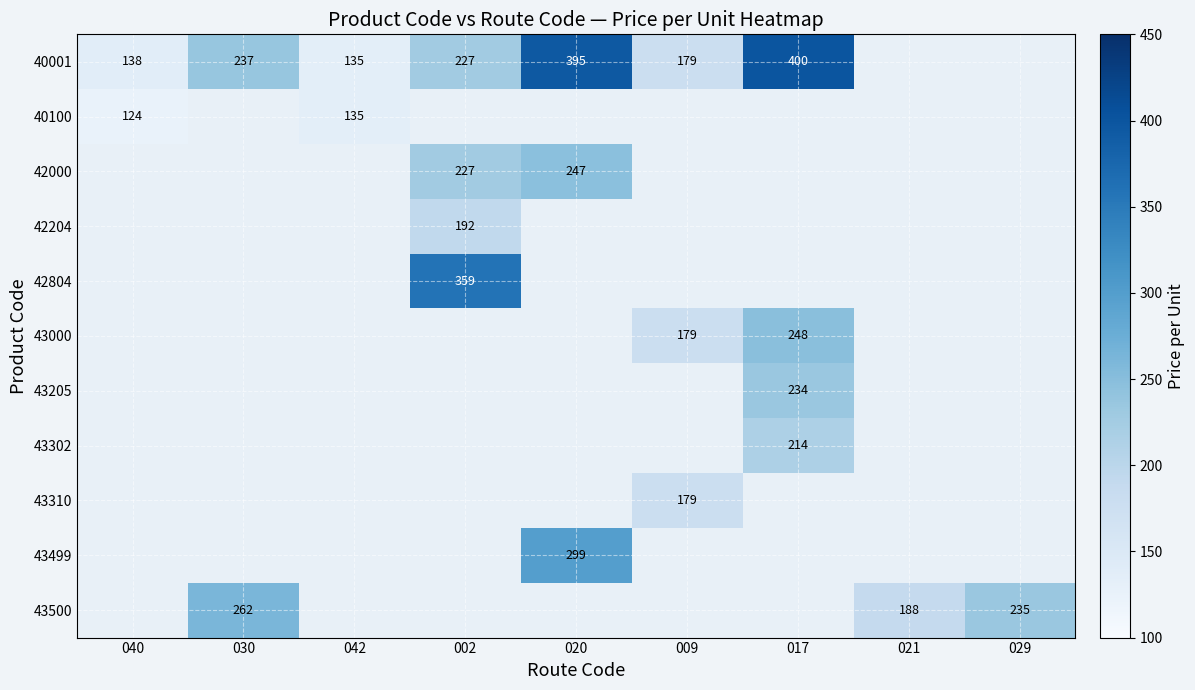

Is it true that 42204 equals 192 at 002?

True